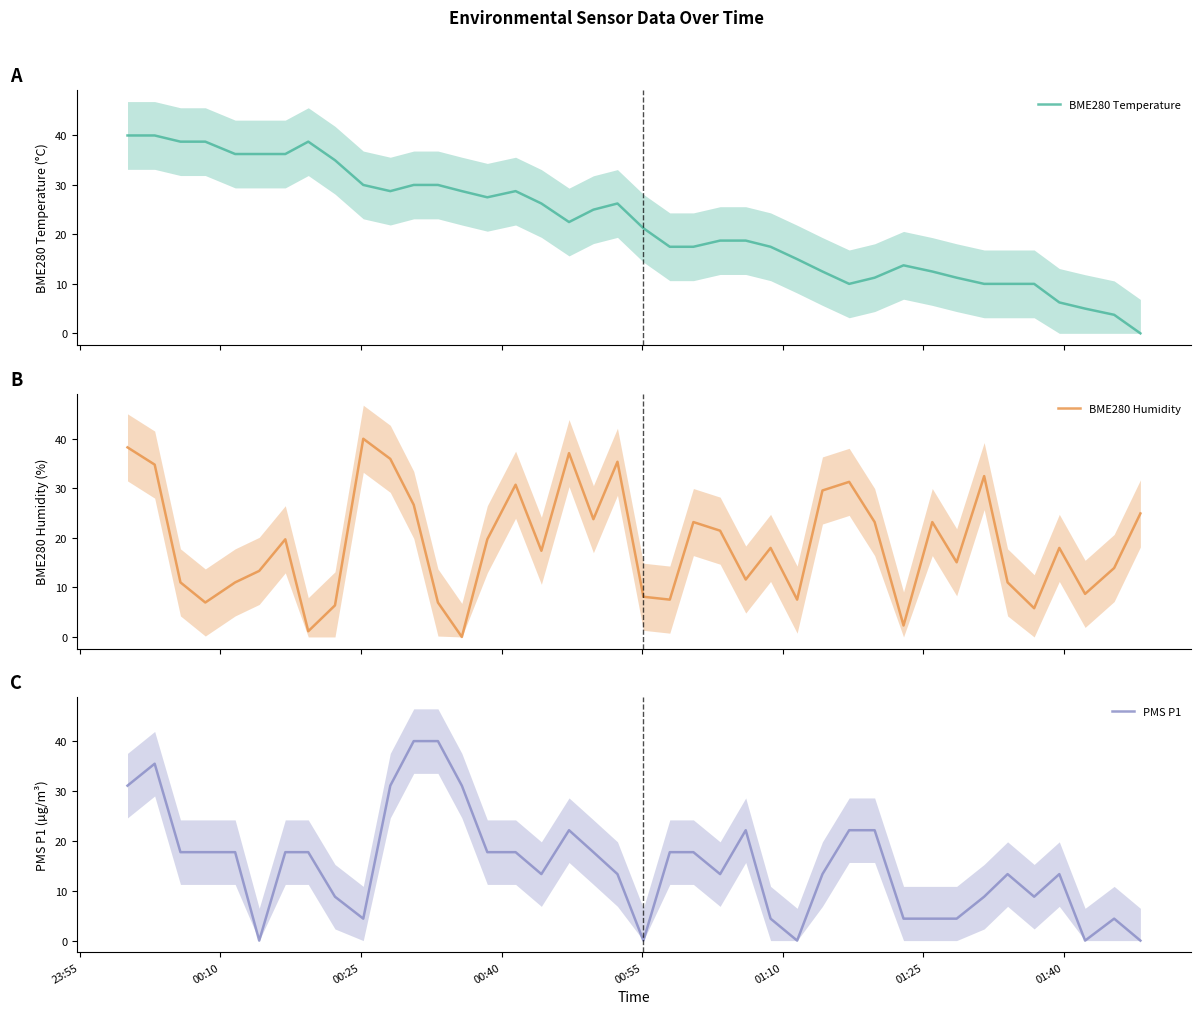

What is the maximum value for BME280 Temperature?

40.0